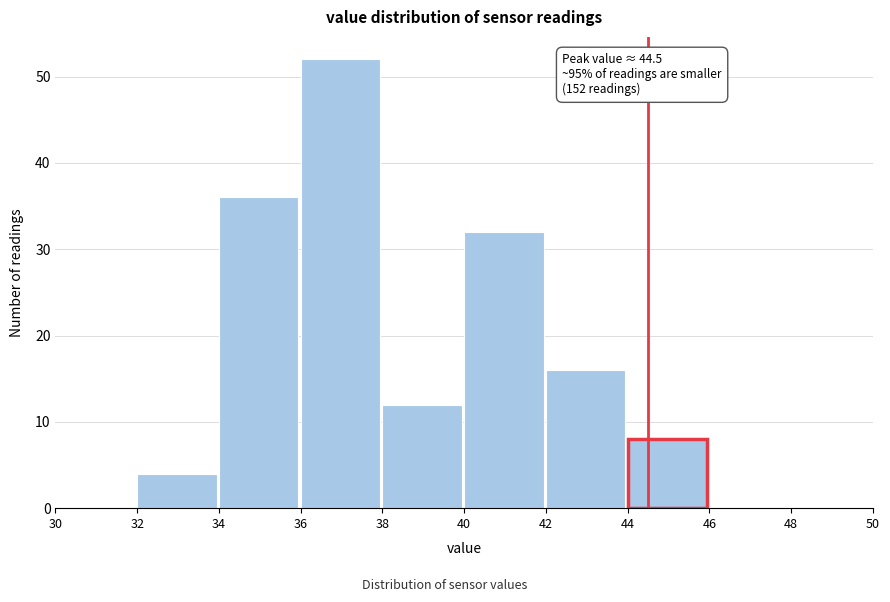

Which range on the x-axis has the tallest bar?

36 to 38